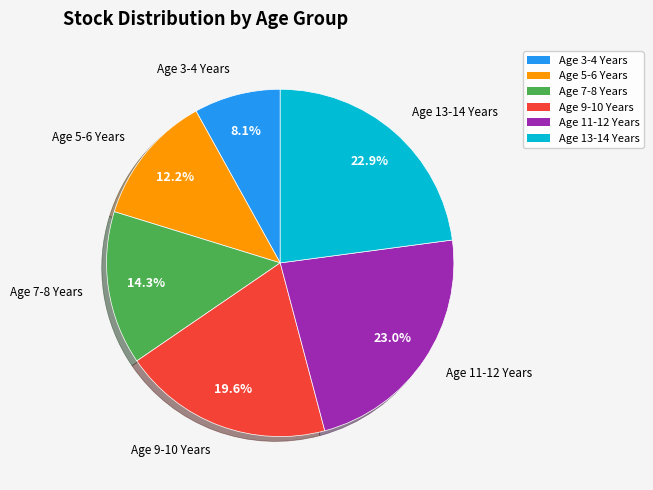

What is the ratio of the value at Age 13-14 Years to the value at Age 7-8 Years?

1.6